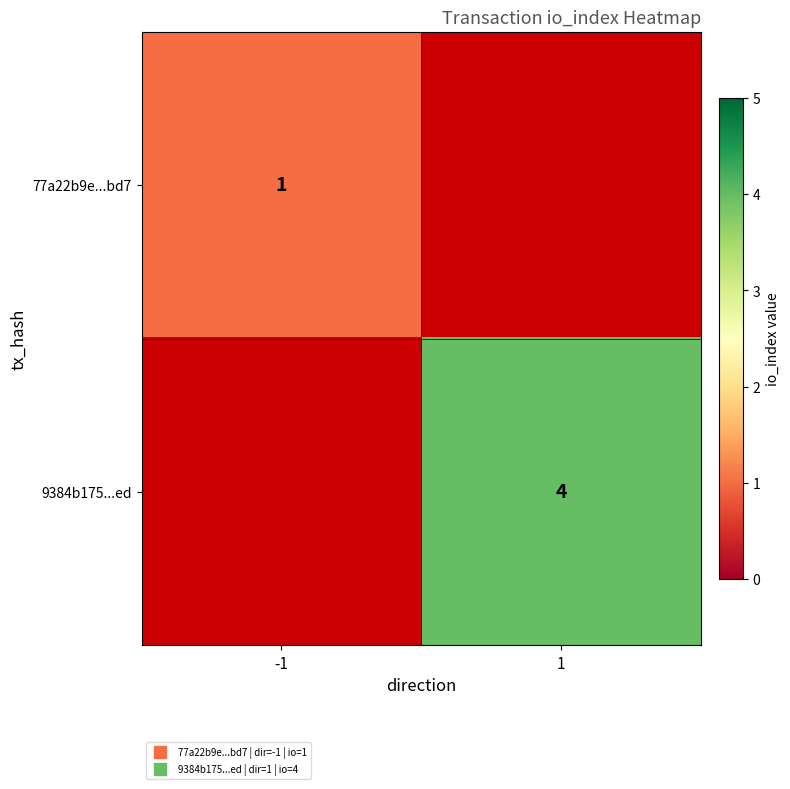

How many series are shown in this chart?

2